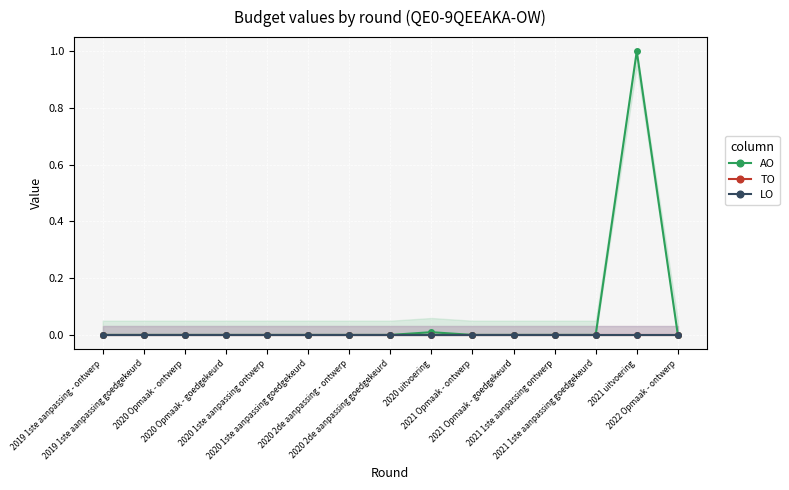

True or false: AO and TO intersect in this chart.

False